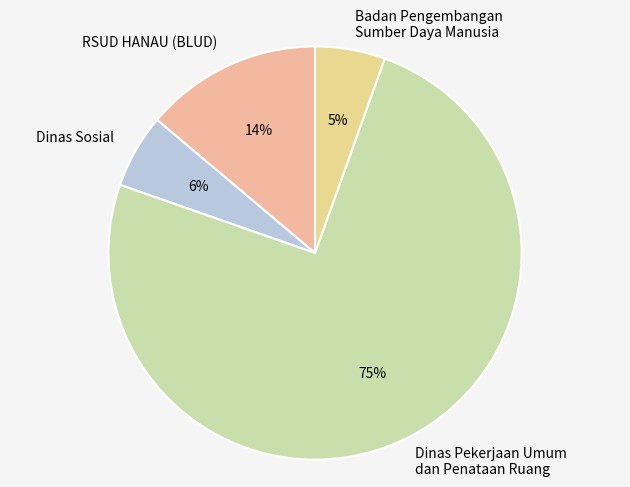

Do Badan Pengembangan Sumber Daya Manusia and RSUD HANAU (BLUD) together represent more than half of the pie?

No